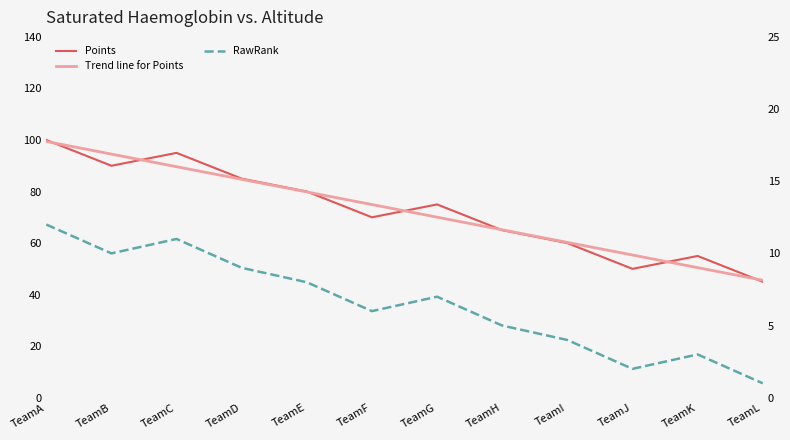

True or false: Trend line for Points and RawRank intersect in this chart.

False